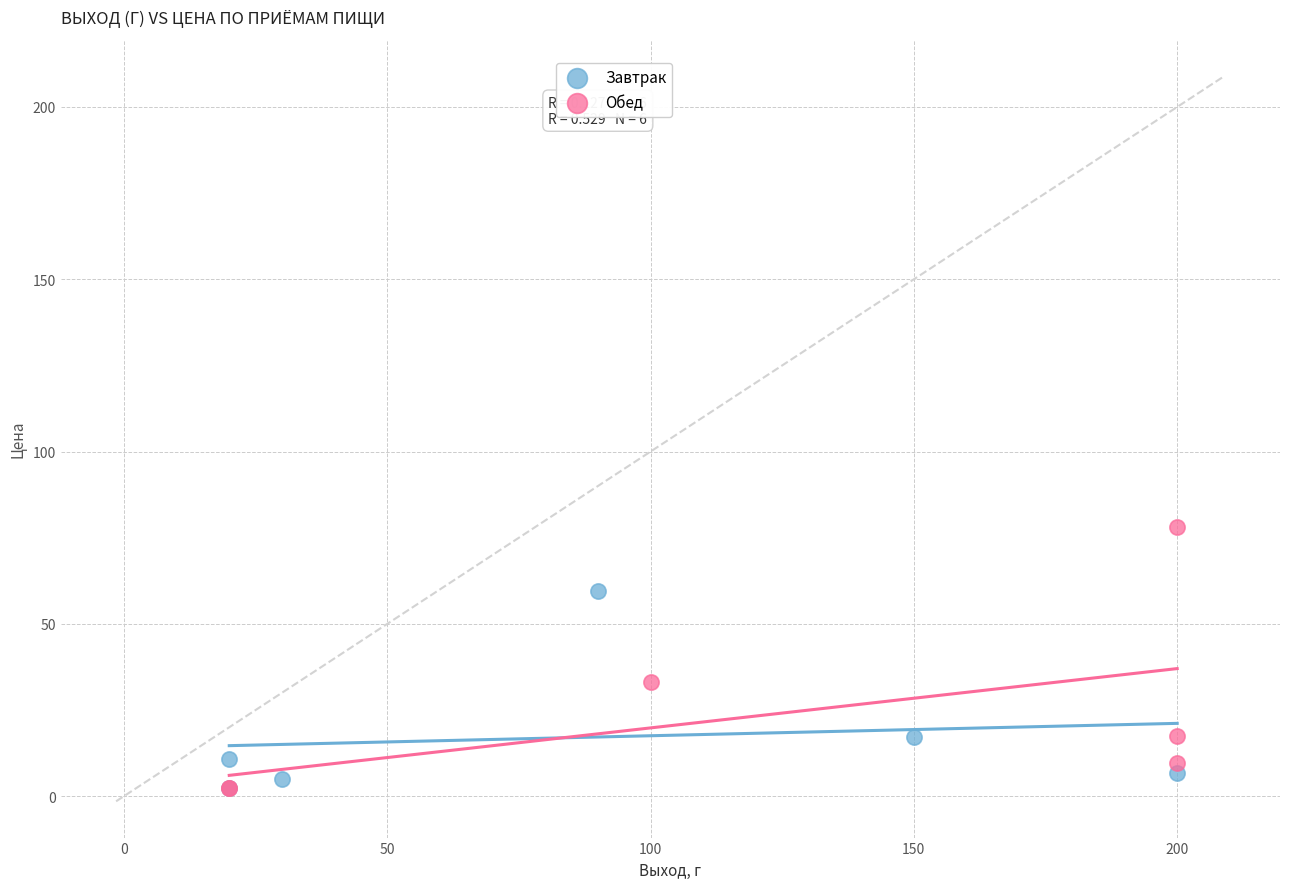

Which series has the largest Y range (max minus min)?

Обед